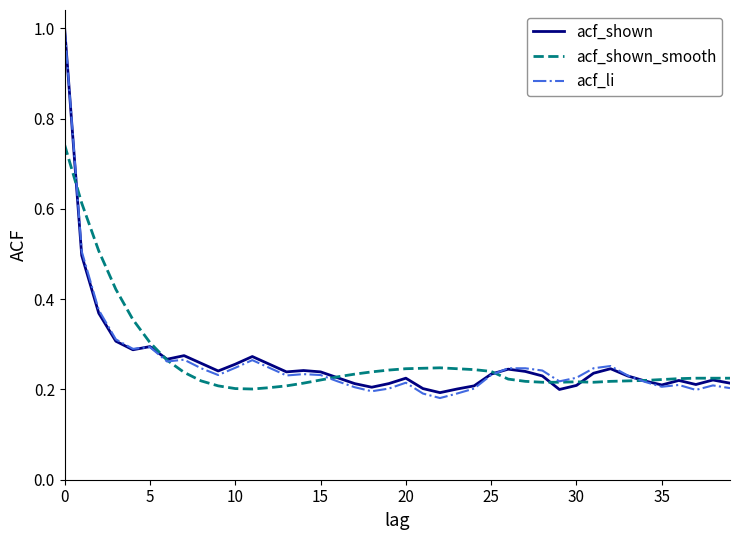

True or false: acf_shown has more than 0 interior local peaks.

True